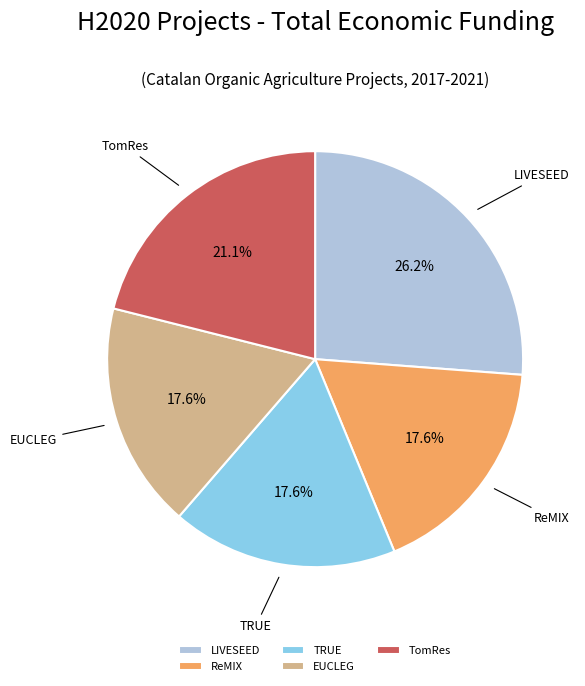

Count the number of slices in the pie.

5